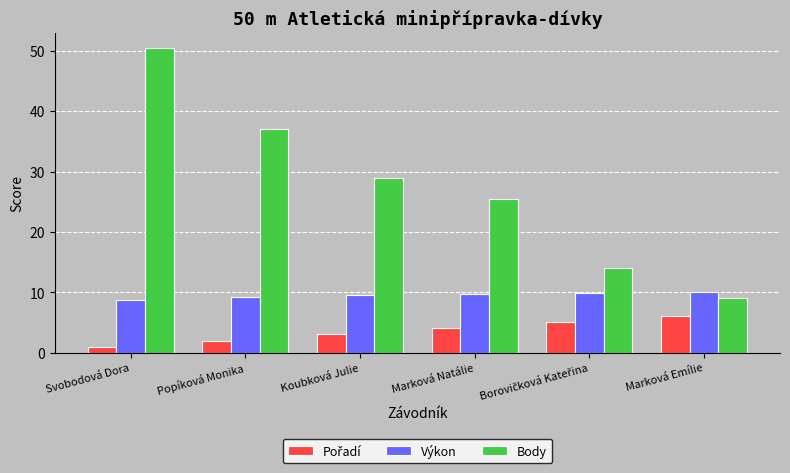

At how many categories does at least one series exceed 4?

6